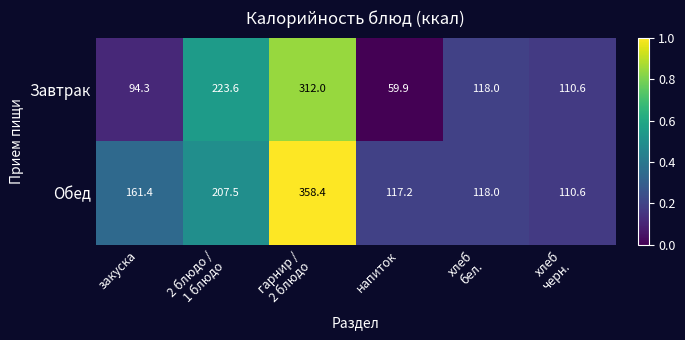

Which category has the highest value across all series?

гарнир /
2 блюдо